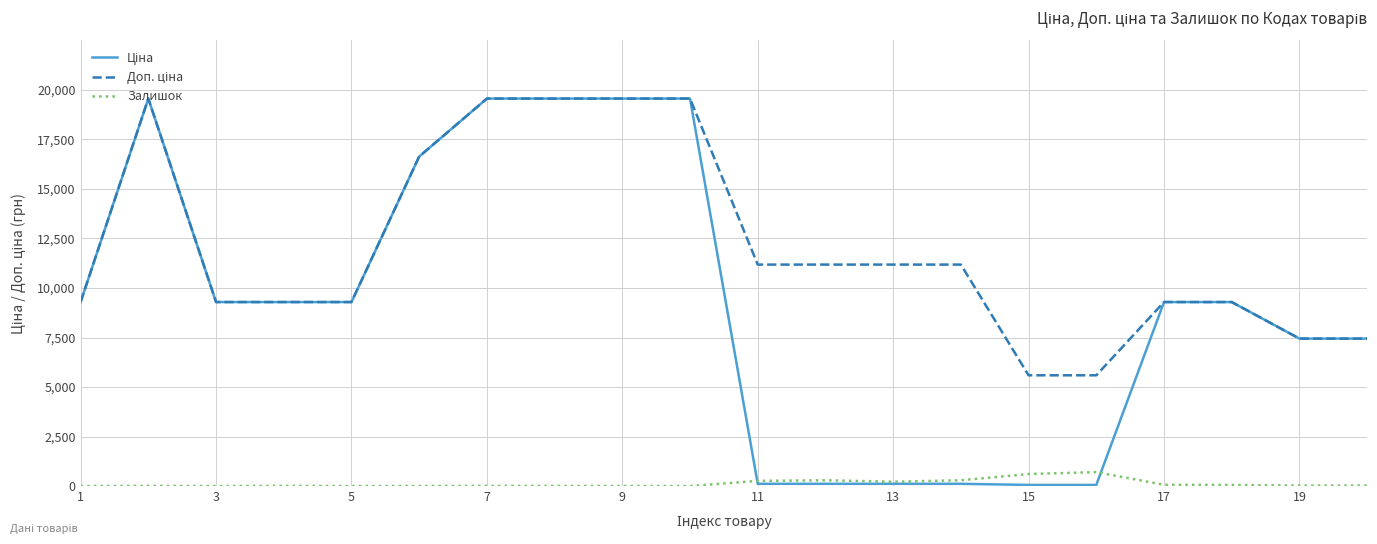

What is the maximum value shown in the chart?

19564.9